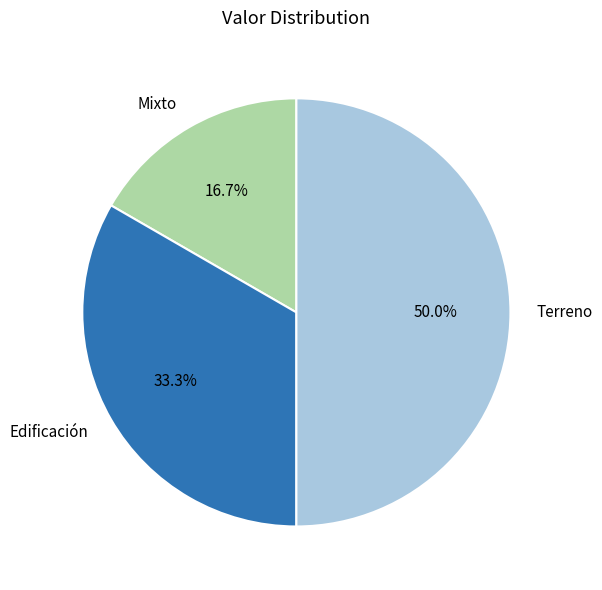

Which slice is the smallest?

Mixto